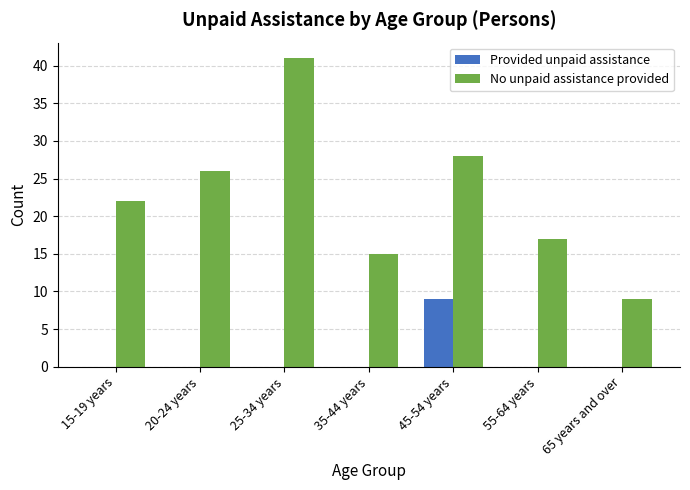

How many groups of bars are there?

7